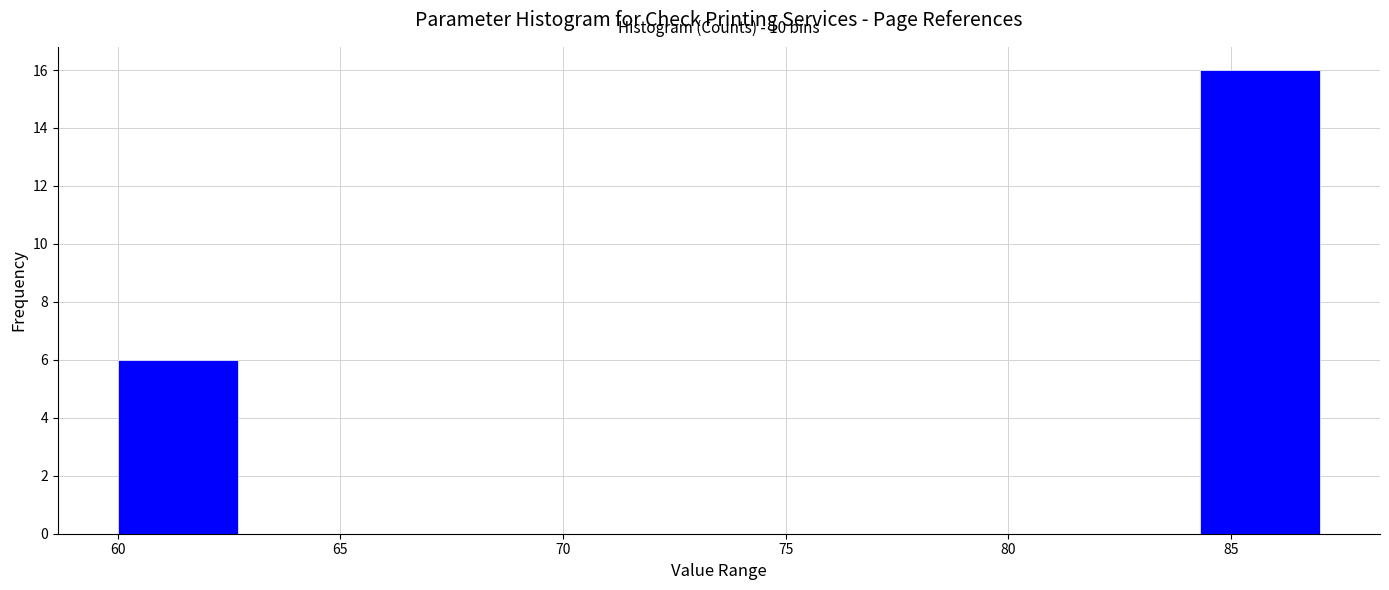

Which range on the x-axis has the tallest bar?

84.3 to 87.0